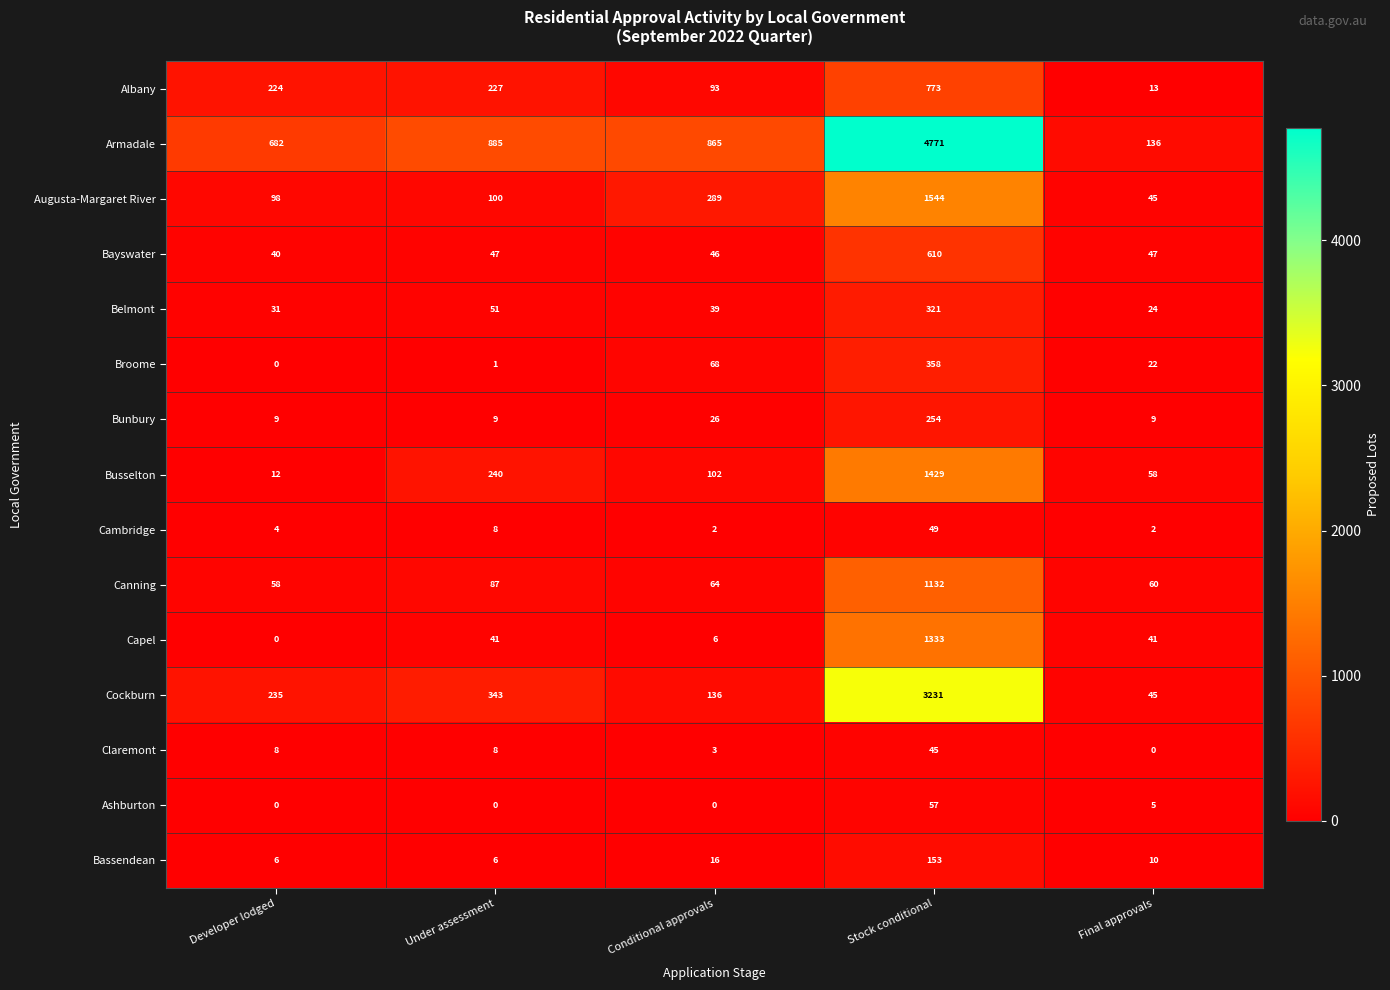

Which category has the highest value in the Bunbury series?

Stock conditional